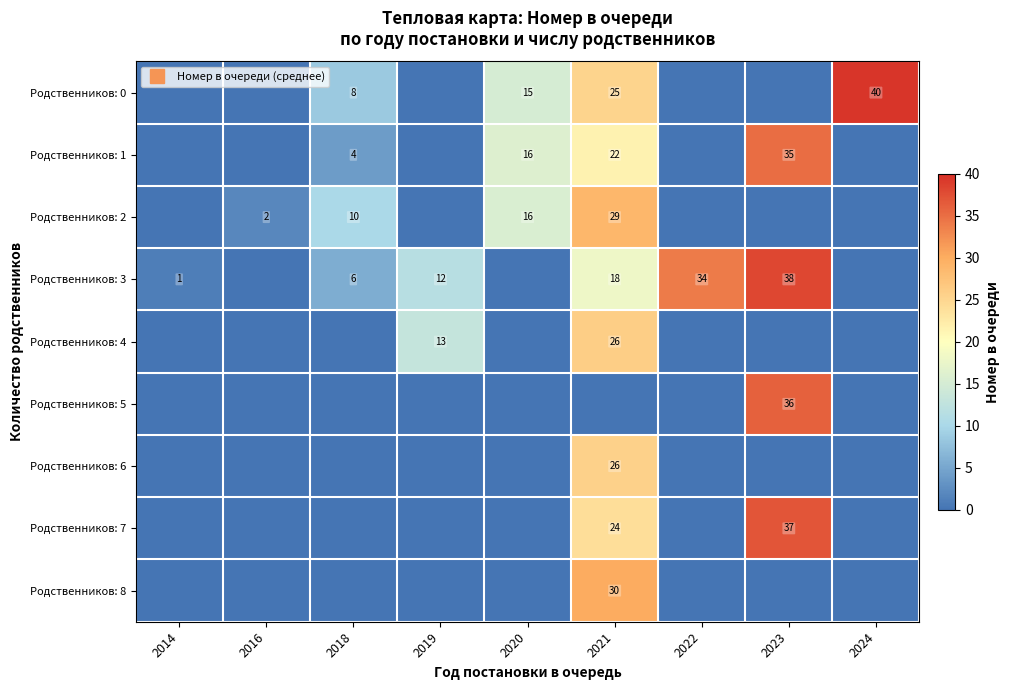

At which category is the sum across all series the highest?

2021